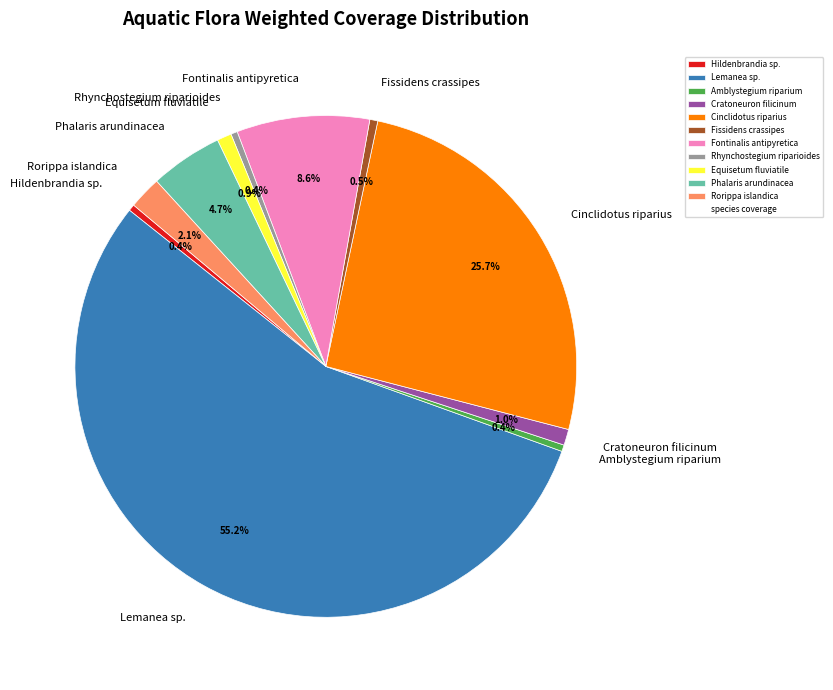

Combined, do Rorippa islandica and Fissidens crassipes account for over 50%?

No